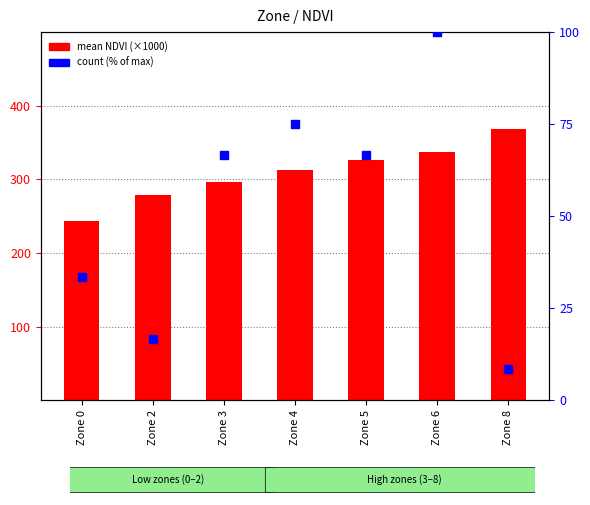

Which series has the widest spread of Y values?

mean NDVI (×1000)